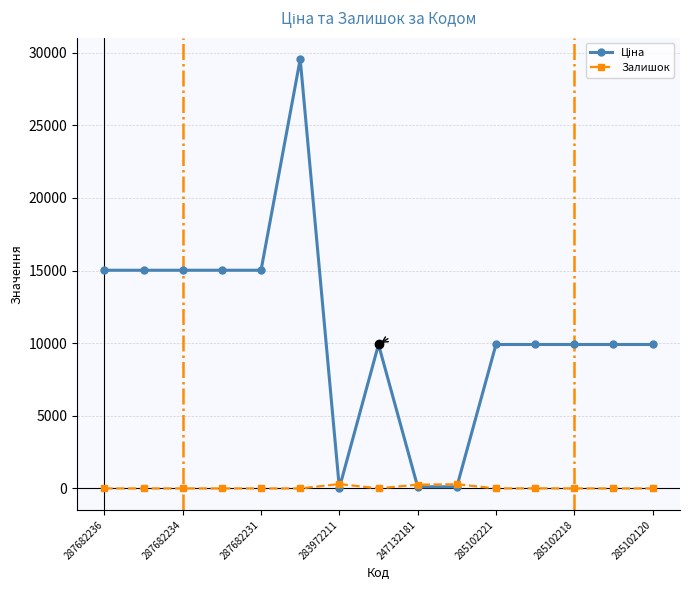

True or false: Залишок has more than 0 interior local peaks.

True